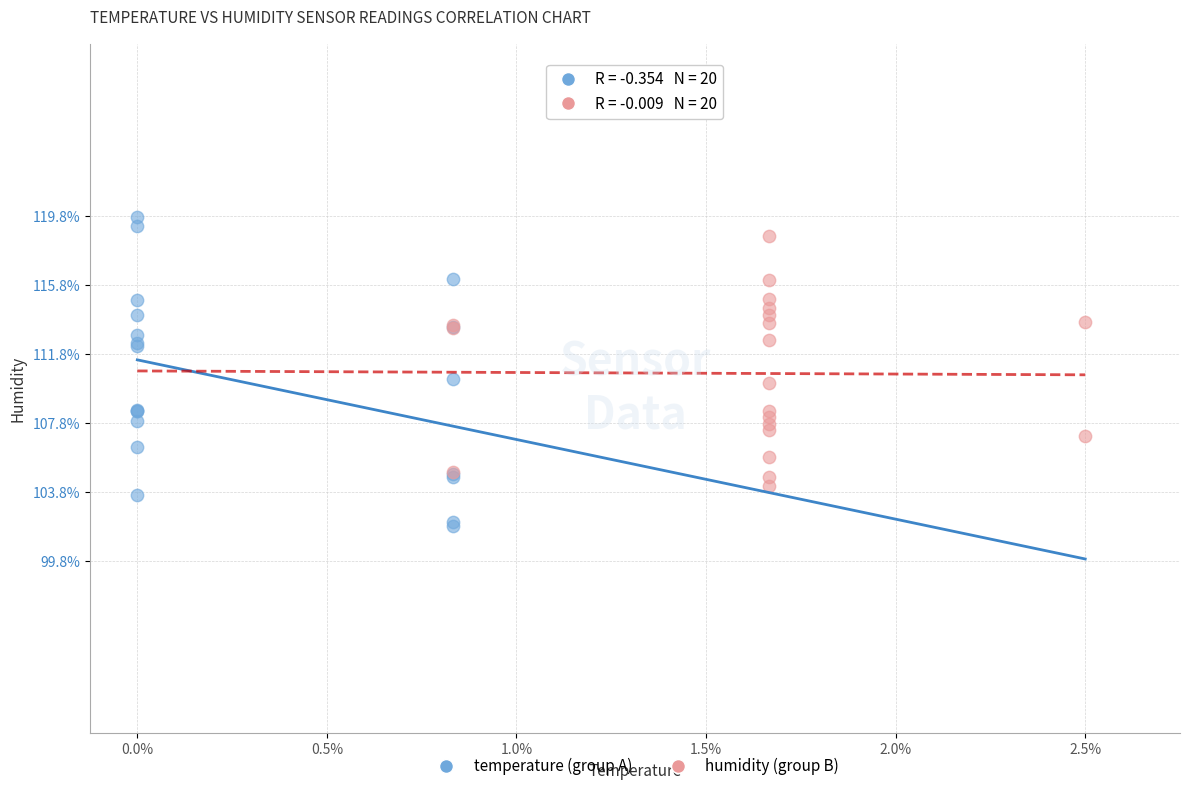

What are all the series names shown in the legend?

temperature (group A), humidity (group B)